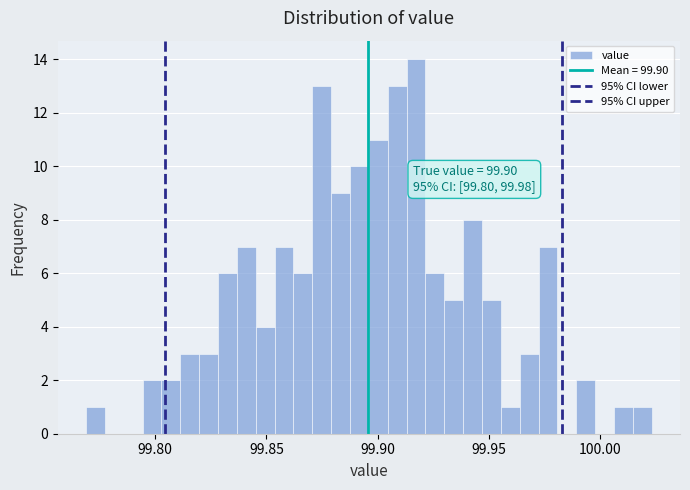

Around what value on the x-axis is the tallest bar? Give the approximate position of its centre, as read against the axis.

99.915